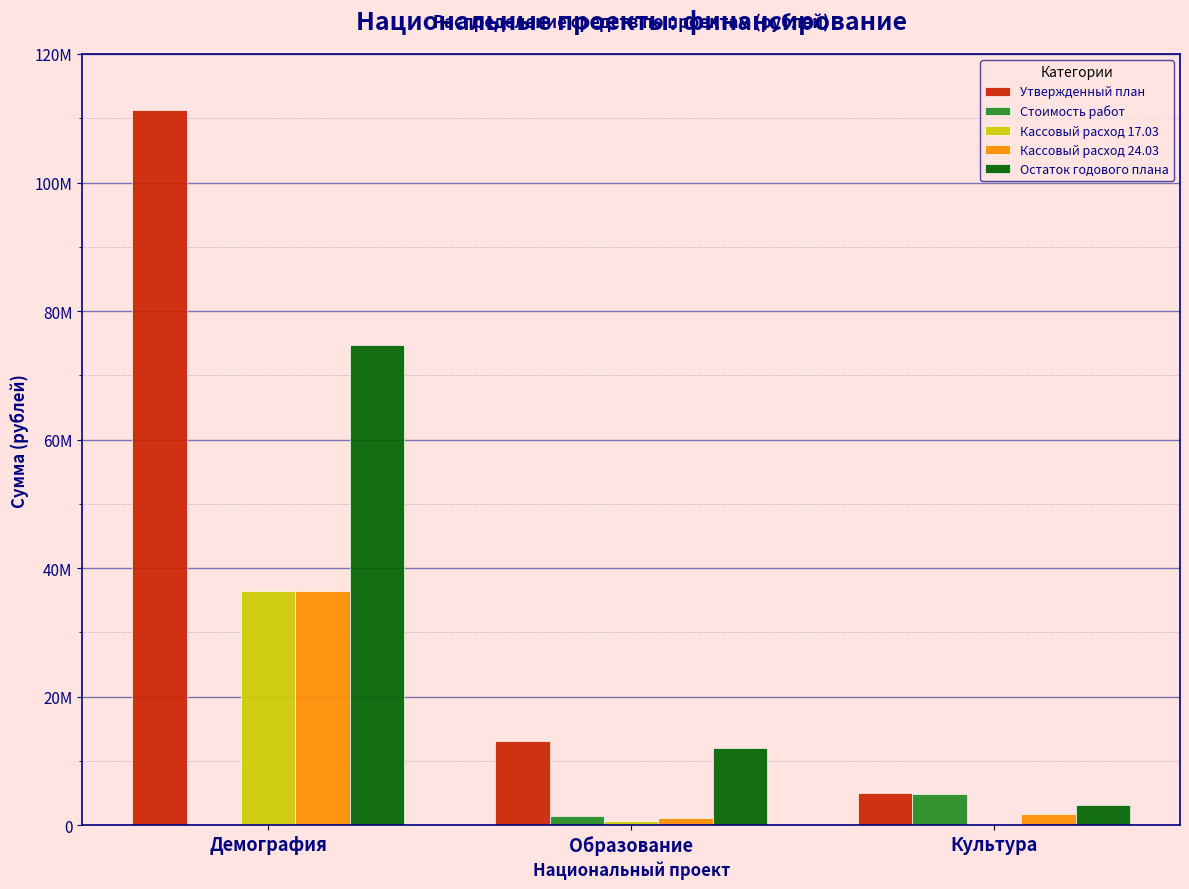

What are all the series names shown in the legend?

Утвержденный план, Стоимость работ, Кассовый расход 17.03, Кассовый расход 24.03, Остаток годового плана